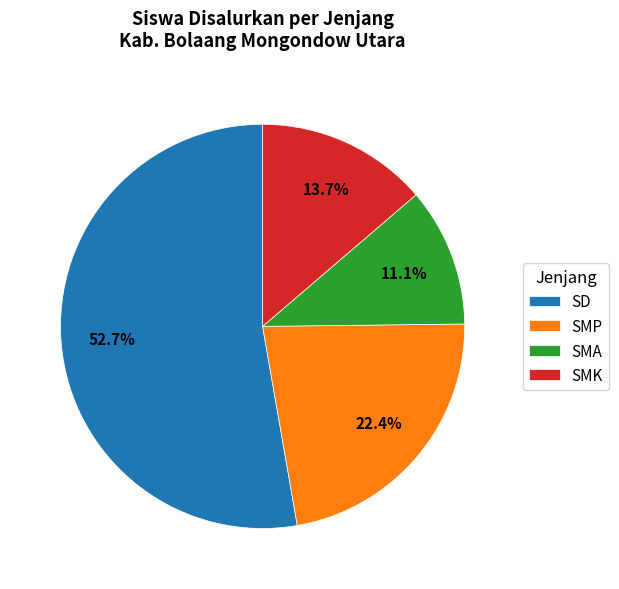

Combined, what portion of the pie is SMK and SMA?

24.8%